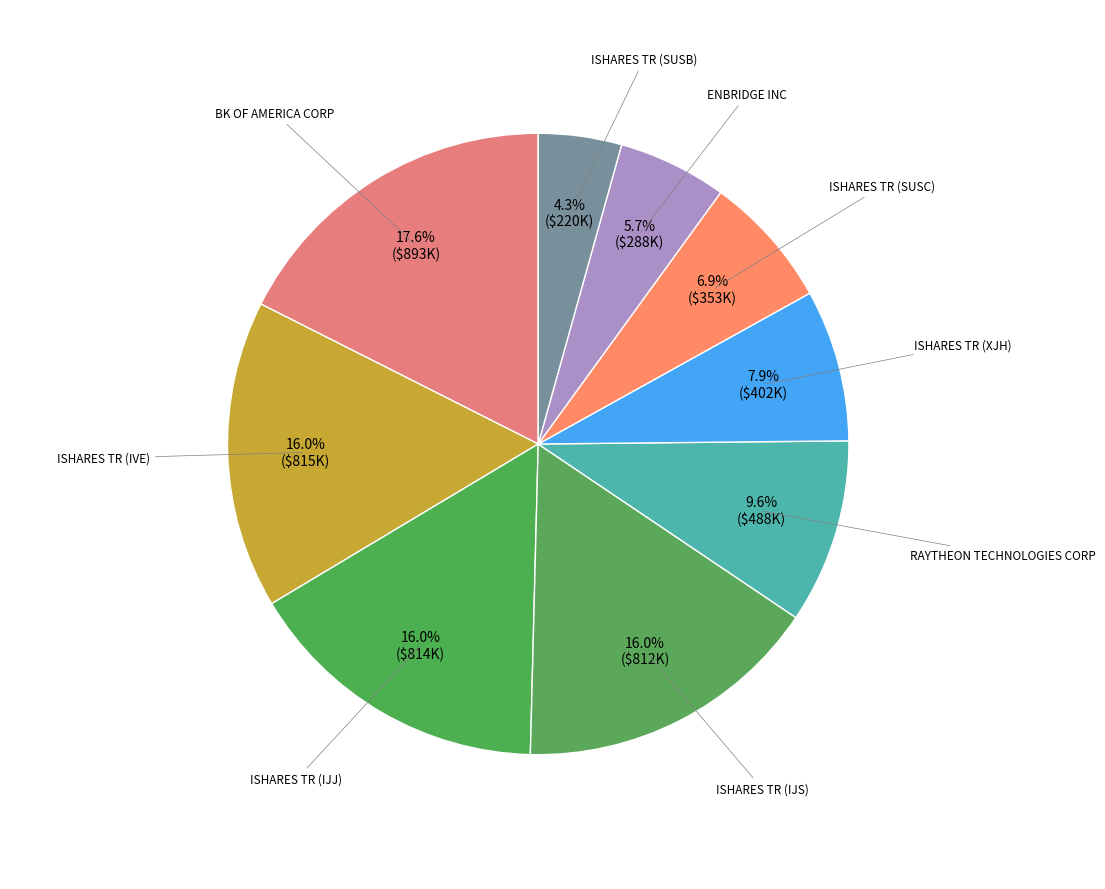

Is the sum of ISHARES TR (IJJ) and ISHARES TR (XJH) greater than half?

No